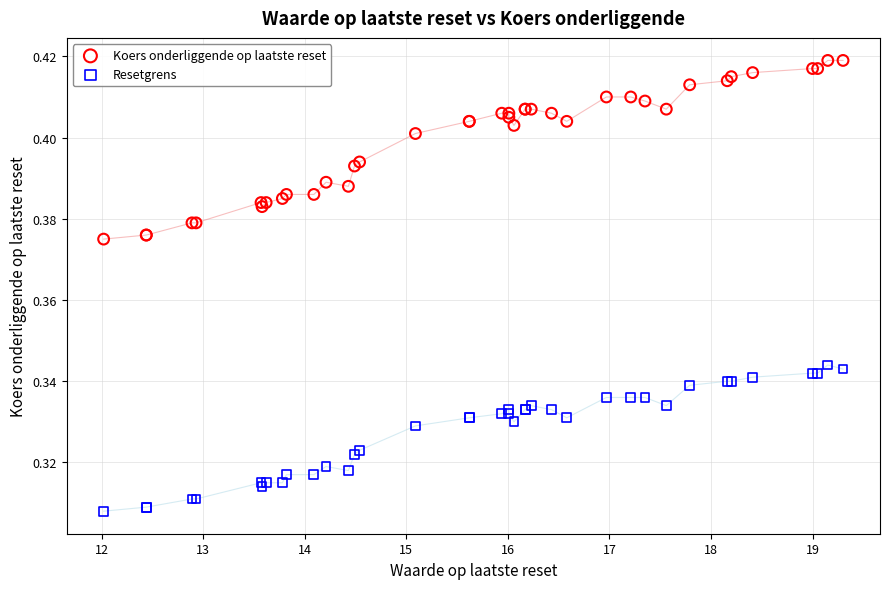

What is the X range (max minus min) for the scatter plot?

7.3